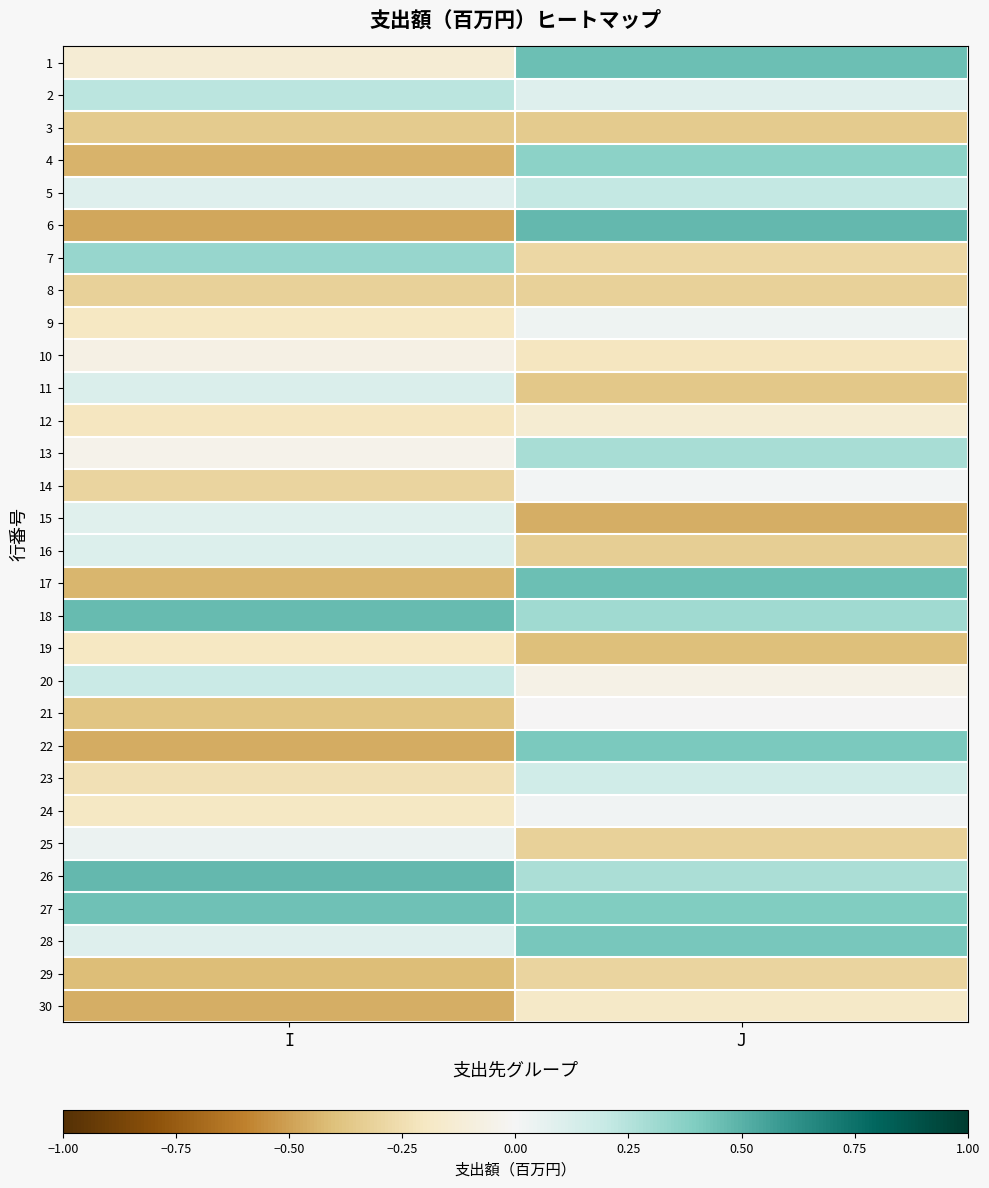

Between I and J, which is larger?

J